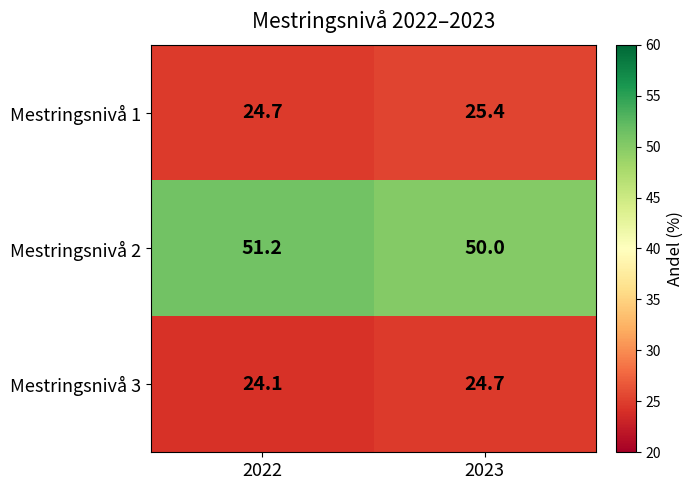

What is the average value of the Mestringsnivå 2 series?

50.6